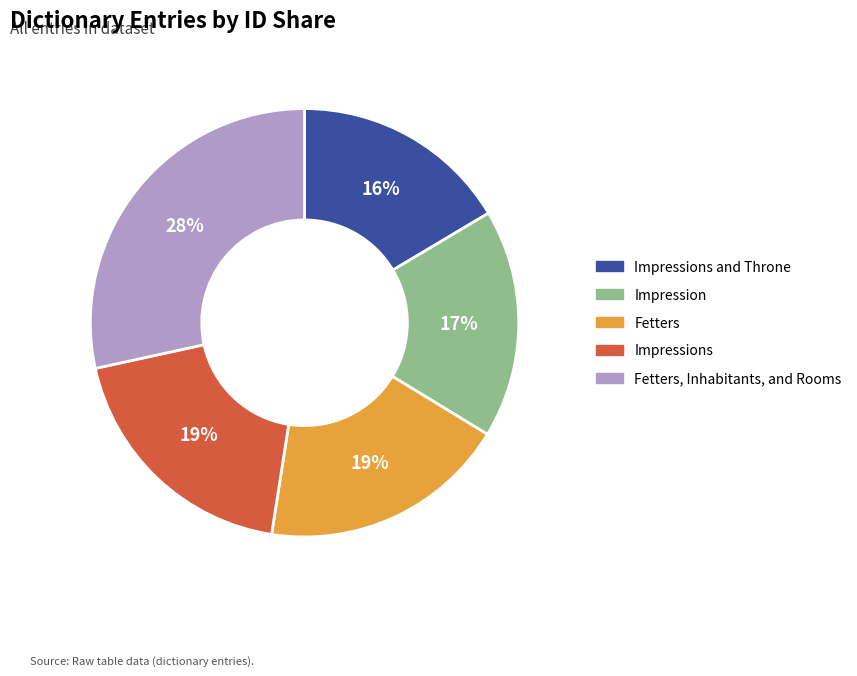

What is the smallest slice in the pie chart?

Impressions and Throne